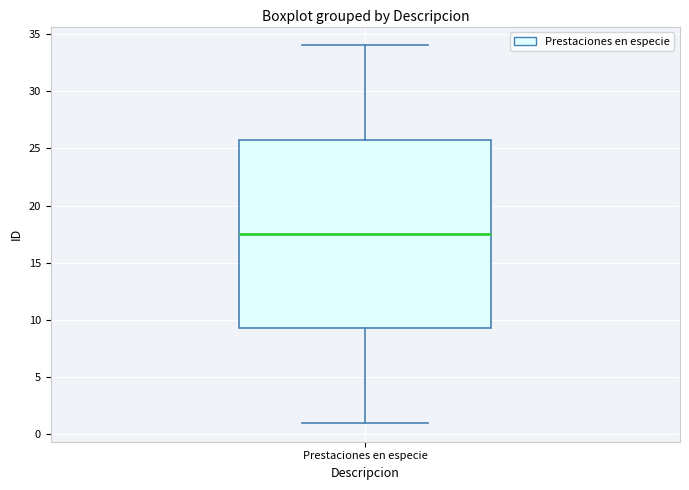

Read this box plot against the y-axis: the position of the median line, the range covered by the box, and the ends of both whiskers. The values are not printed on the chart, so give them approximately, as read against the axis.

median 17.5, box 9.5 to 26.0, whiskers 1.0 to 34.0